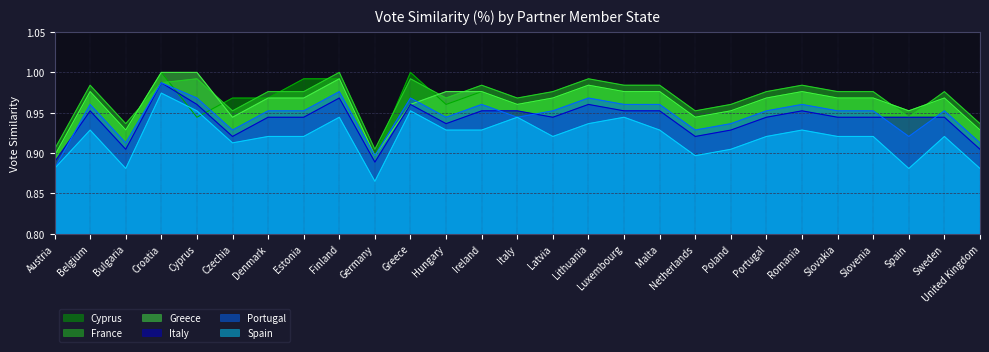

What is the approximate value of Portugal at Lithuania?

1.0